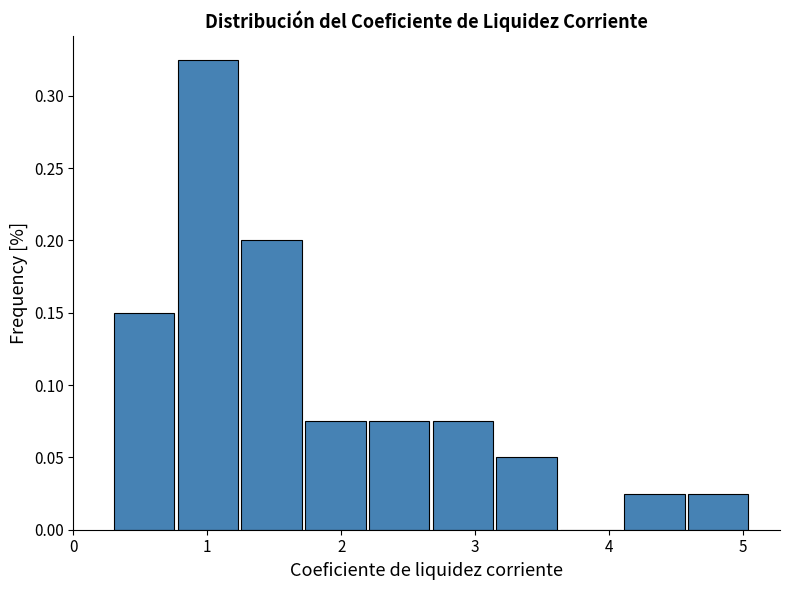

Over which range of the x-axis is the bar tallest?

0.8 to 1.2